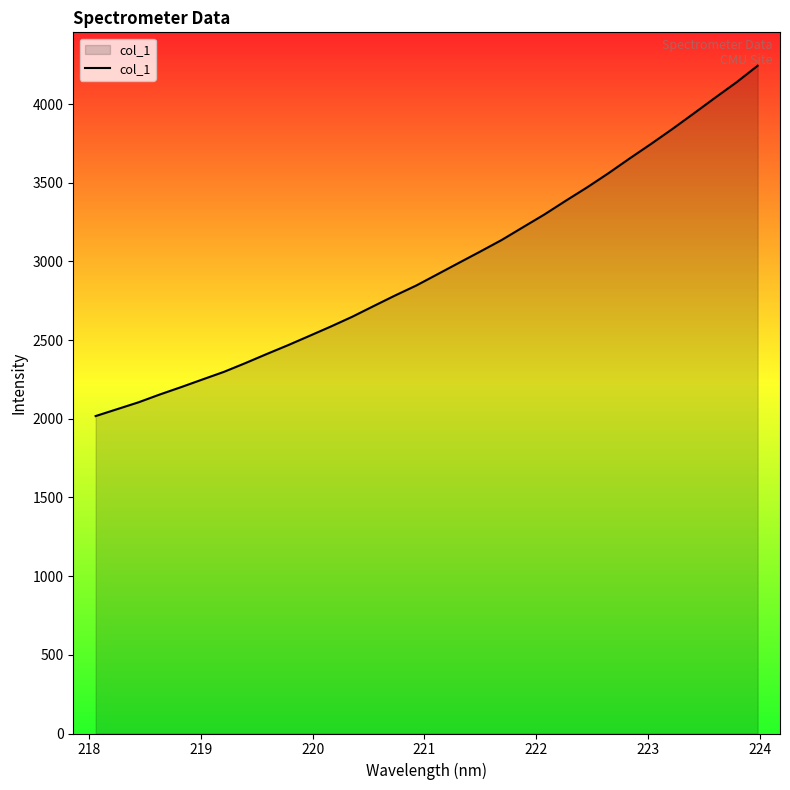

How many categories are shown in the chart?

32